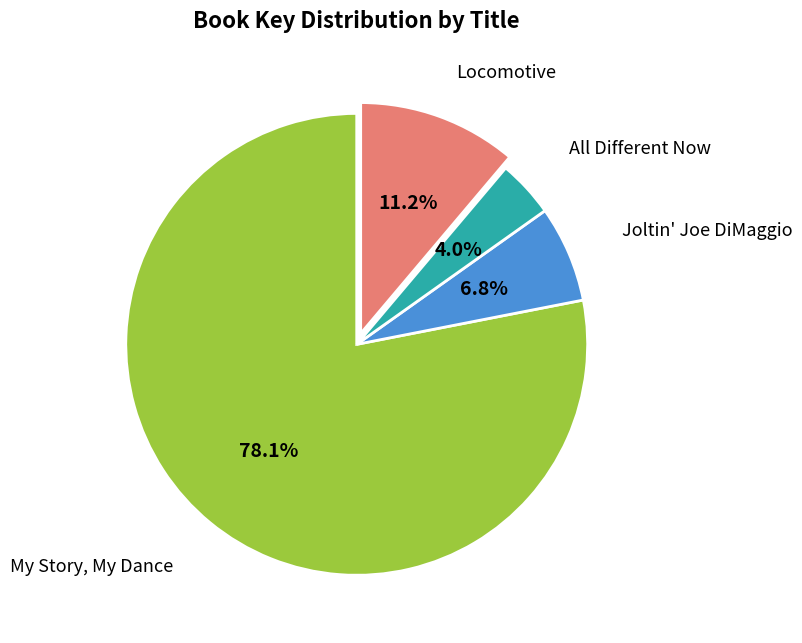

To the nearest percent, what is the combined percentage of All Different Now and Joltin' Joe DiMaggio?

11%